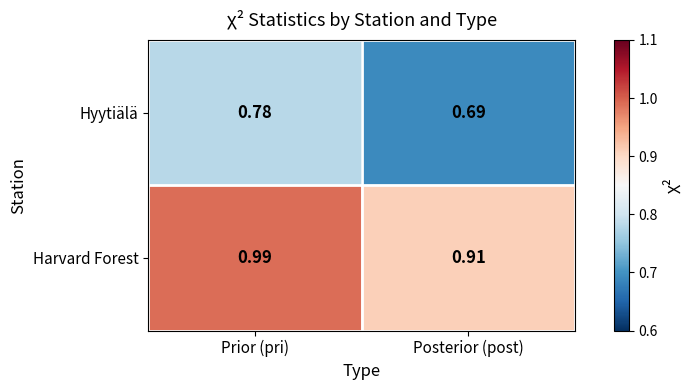

Is the value of Hyytiälä at Prior (pri) greater than the value of Harvard Forest at Prior (pri)?

No